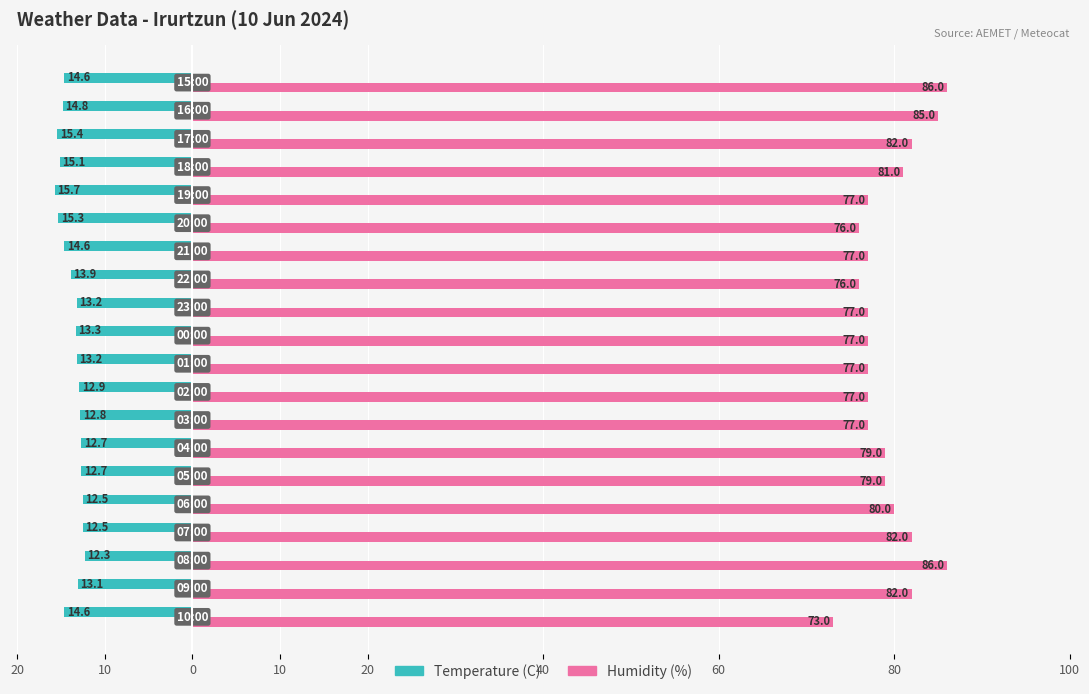

What are all the series names shown in the legend?

Temperature (C), Humidity (%)